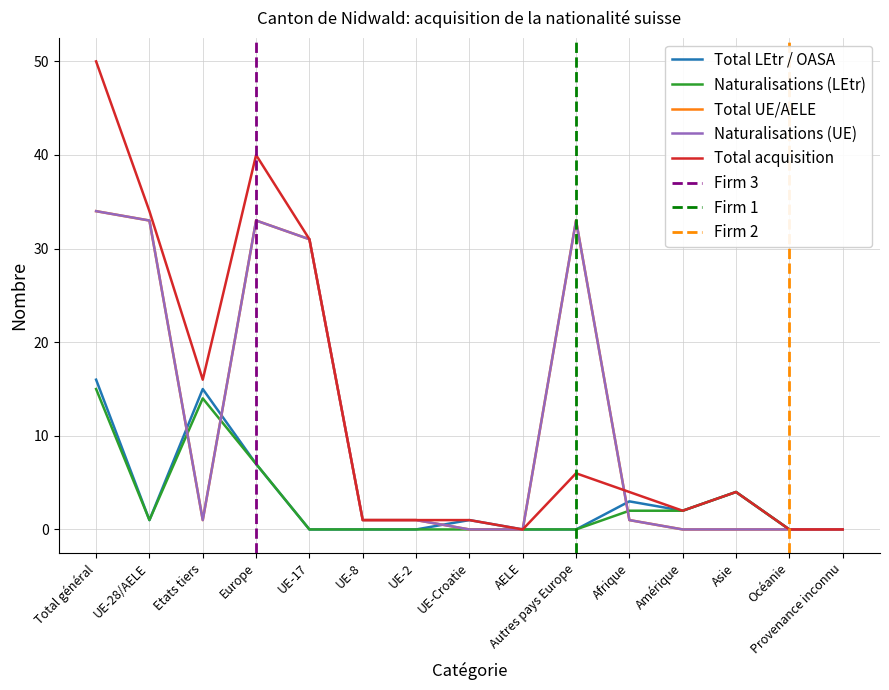

Which series has the widest spread of values?

Total acquisition